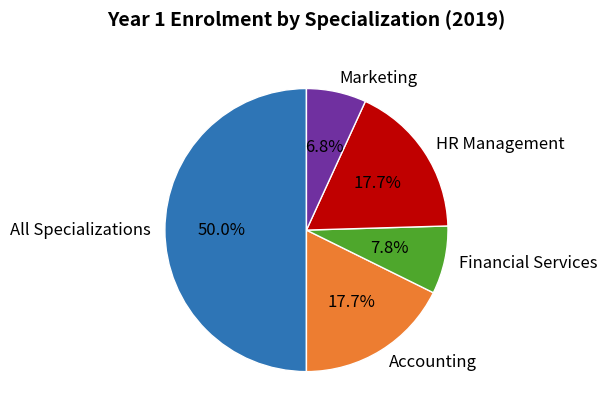

Is it true that Accounting is 5% of the pie?

False